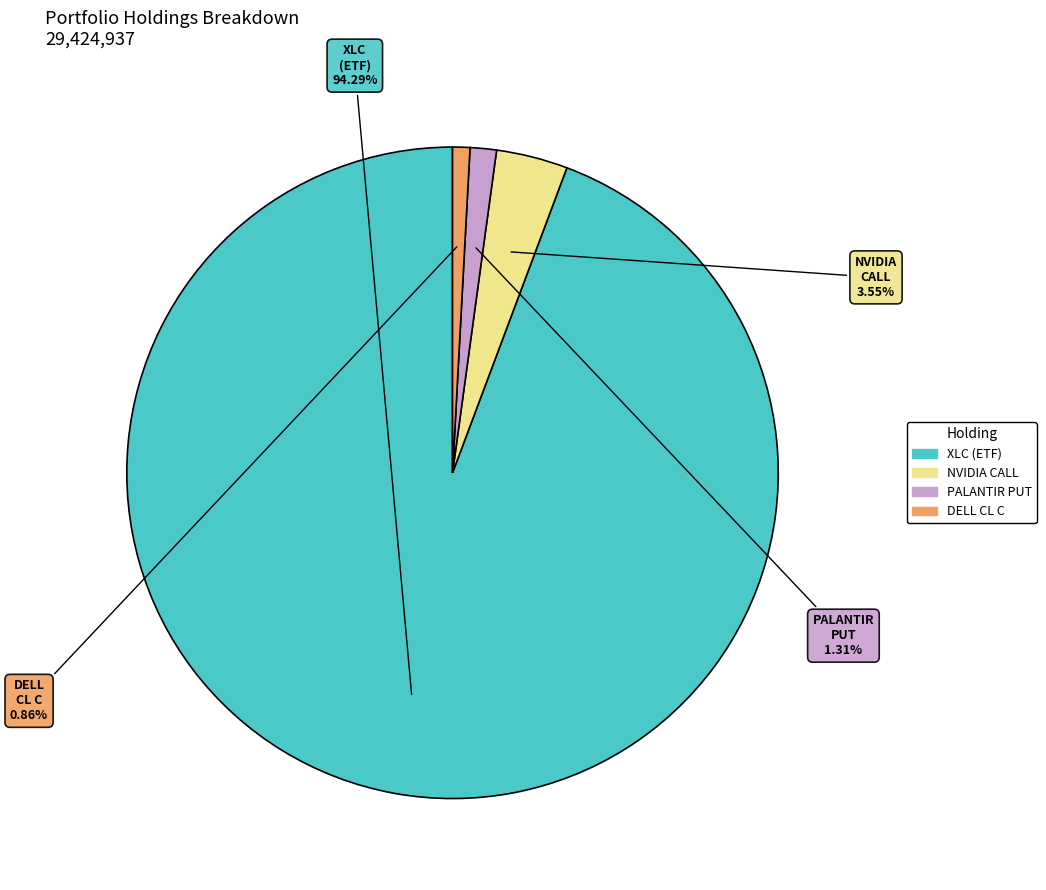

Which has a higher value, NVIDIA CALL or DELL CL C?

NVIDIA CALL